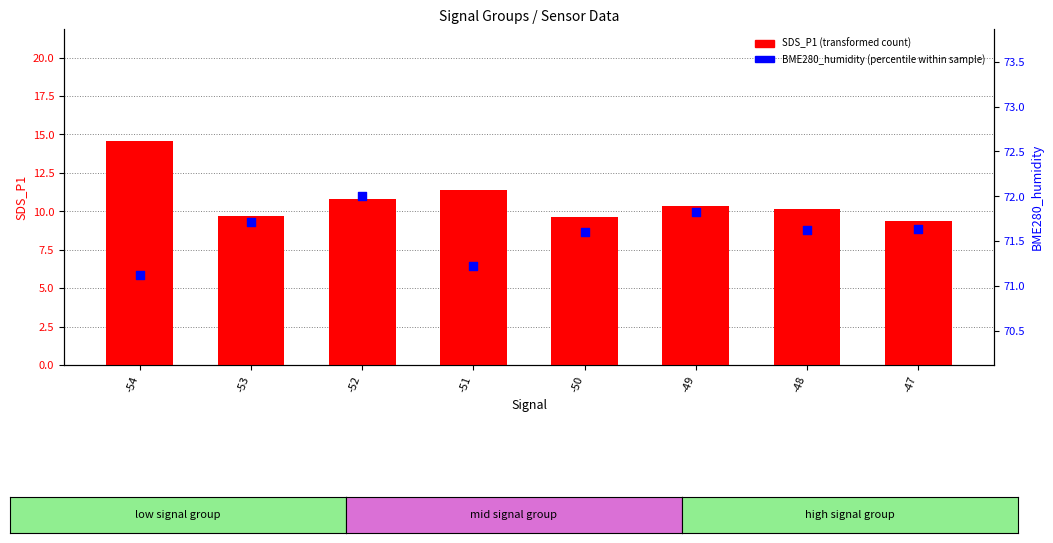

Which series has the largest Y range (max minus min)?

SDS_P1